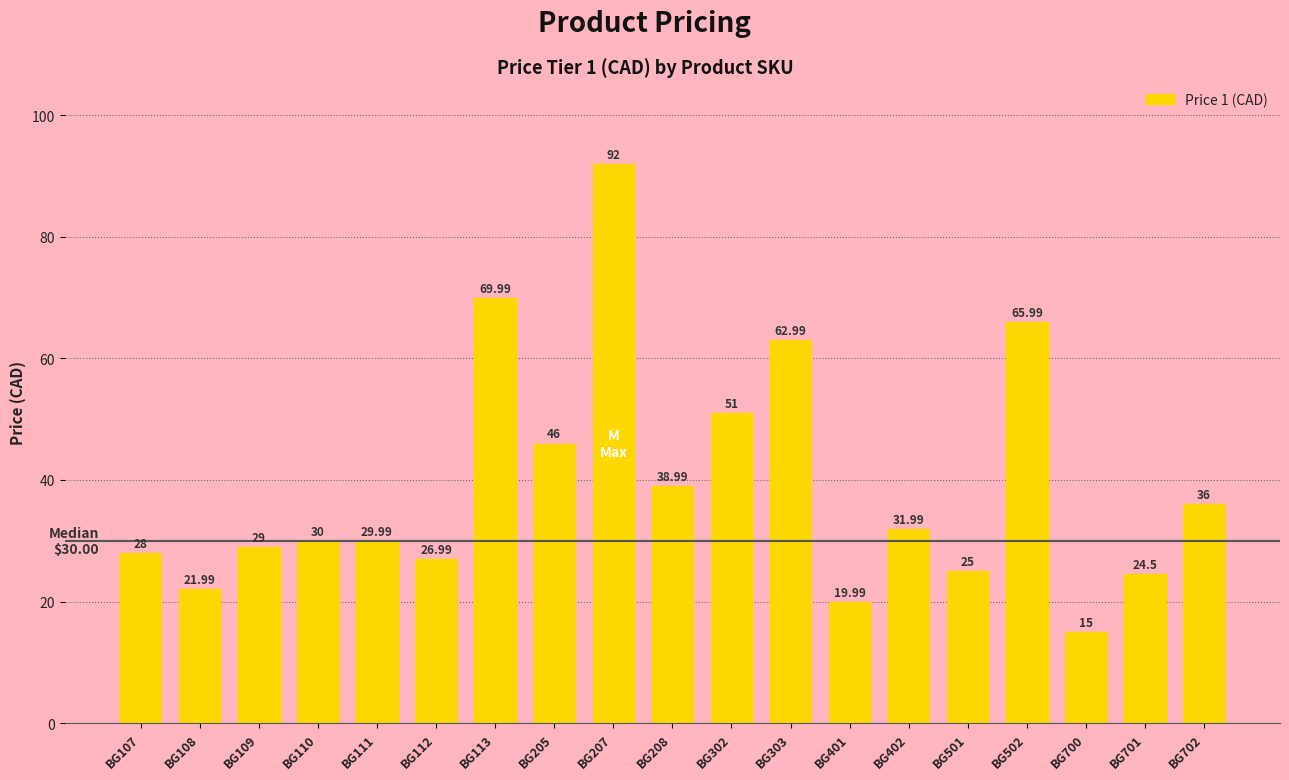

Between BG302 and BG108, which is larger?

BG302